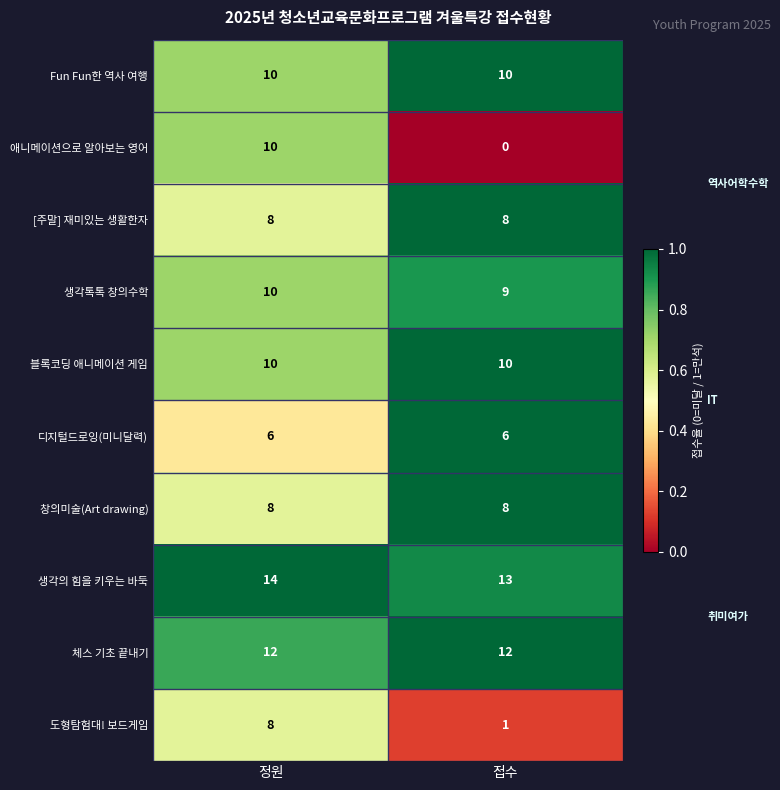

At how many categories does at least one series exceed 0?

2